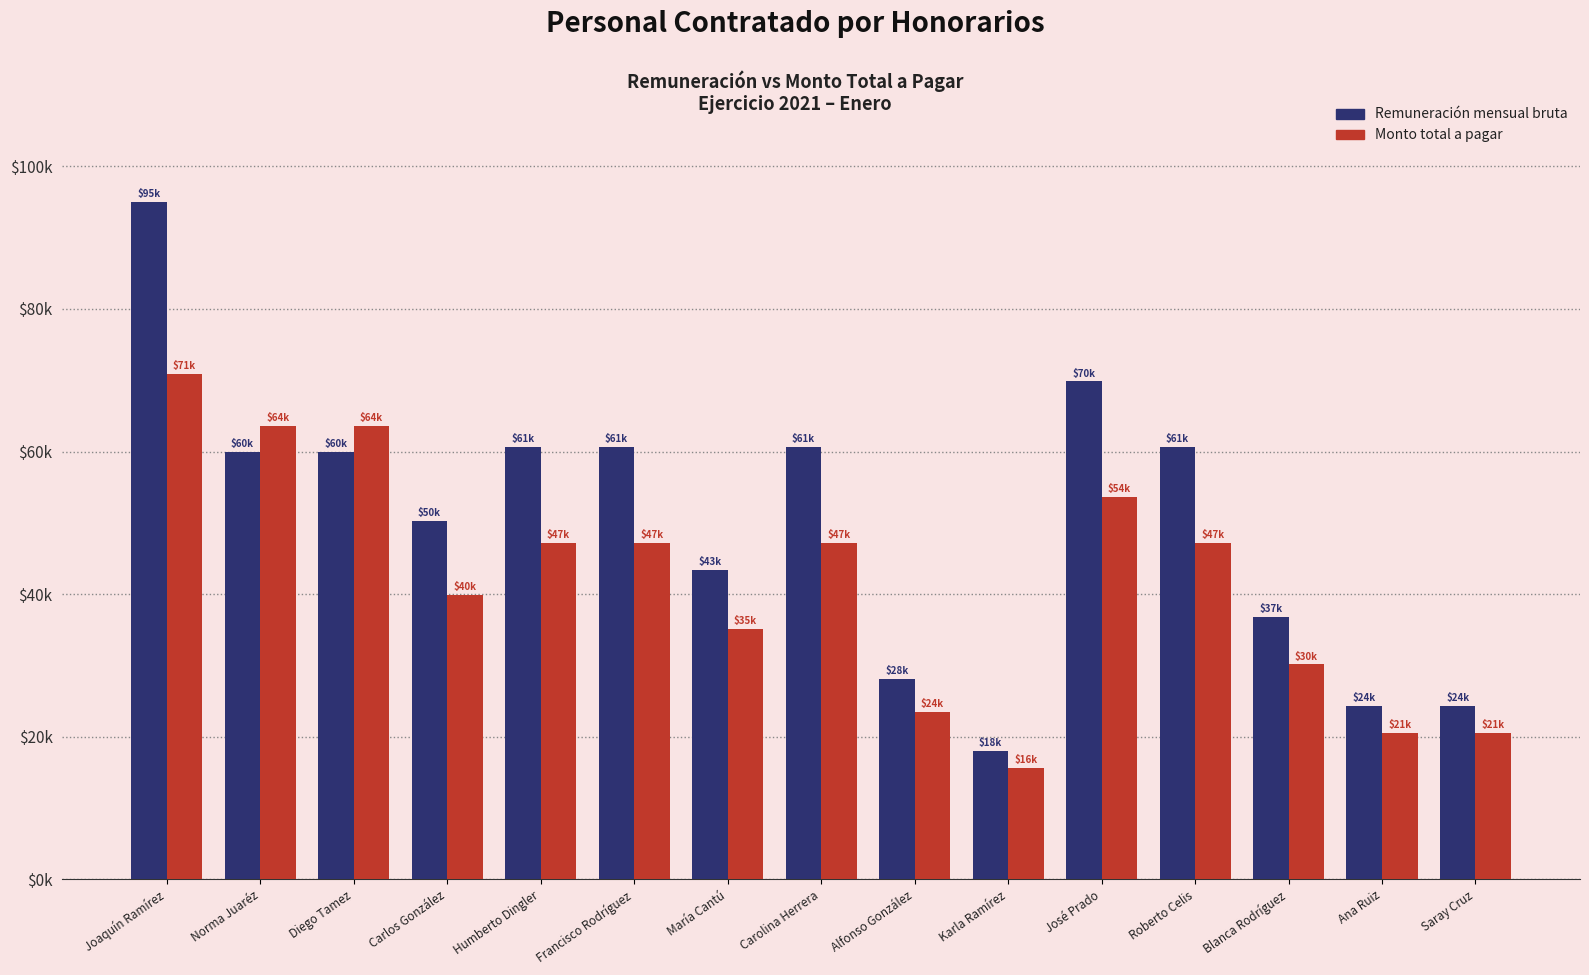

Are the bars horizontal?

No